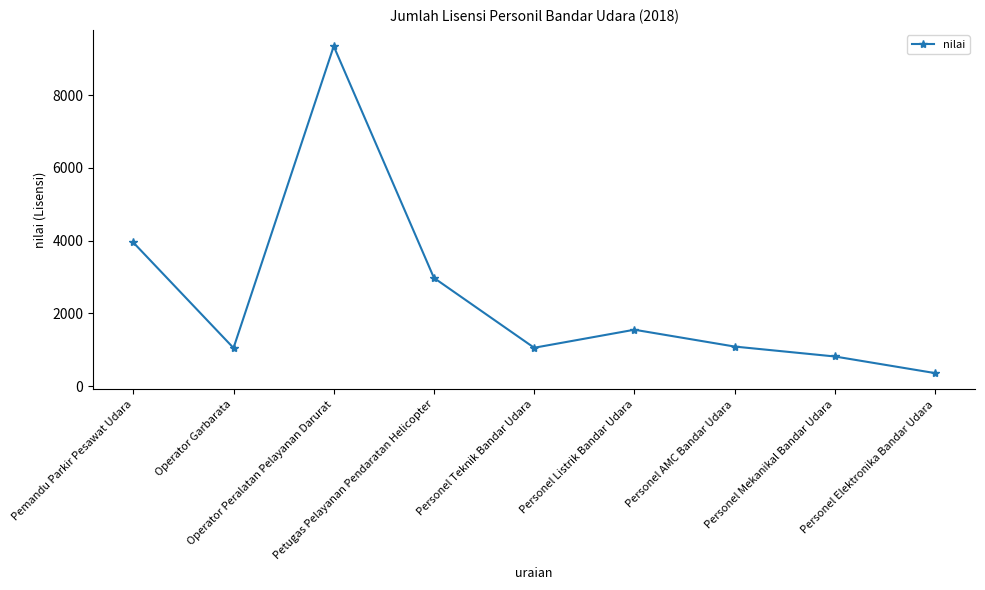

How many interior local valleys (lower than both neighbors) does the data have?

2